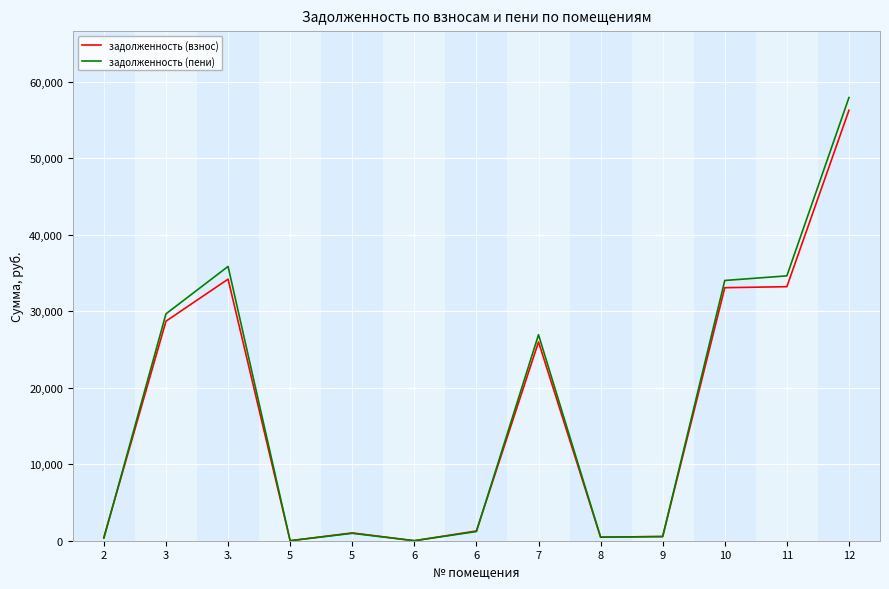

What are all the series names shown in the legend?

задолженность (взнос), задолженность (пени)